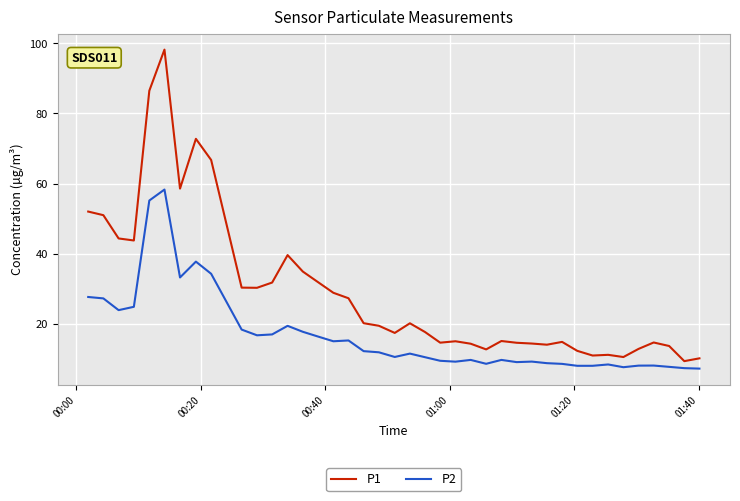

Is this an area chart (filled region under the line)?

No